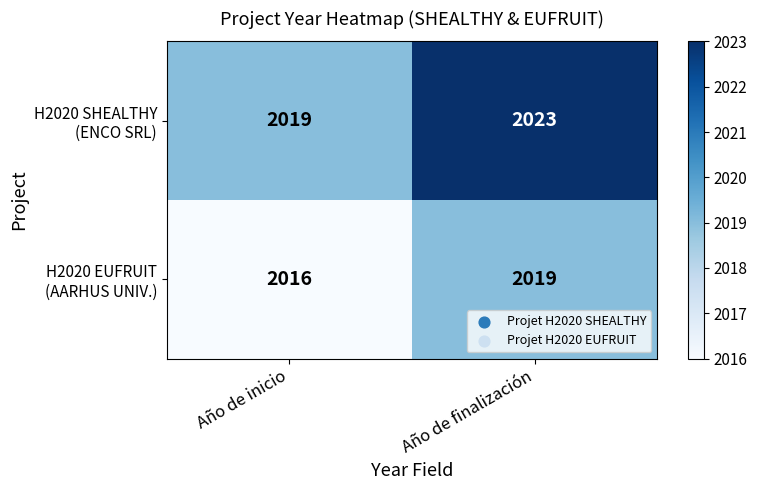

What is the total value across all series at Año de finalización?

4042